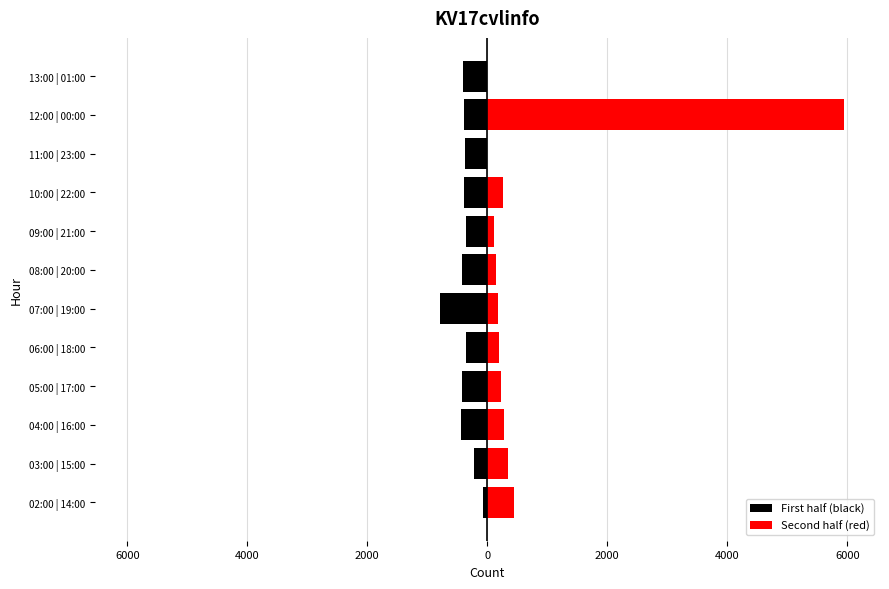

Reading left to right, list all the values displayed in this chart.

First half (black): -77	-220	-445	-427	-358	-784	-424	-354	-387	-376	-395	-405
Second half (red): 451	351	274	236	196	179	150	118	258	2	5950	1